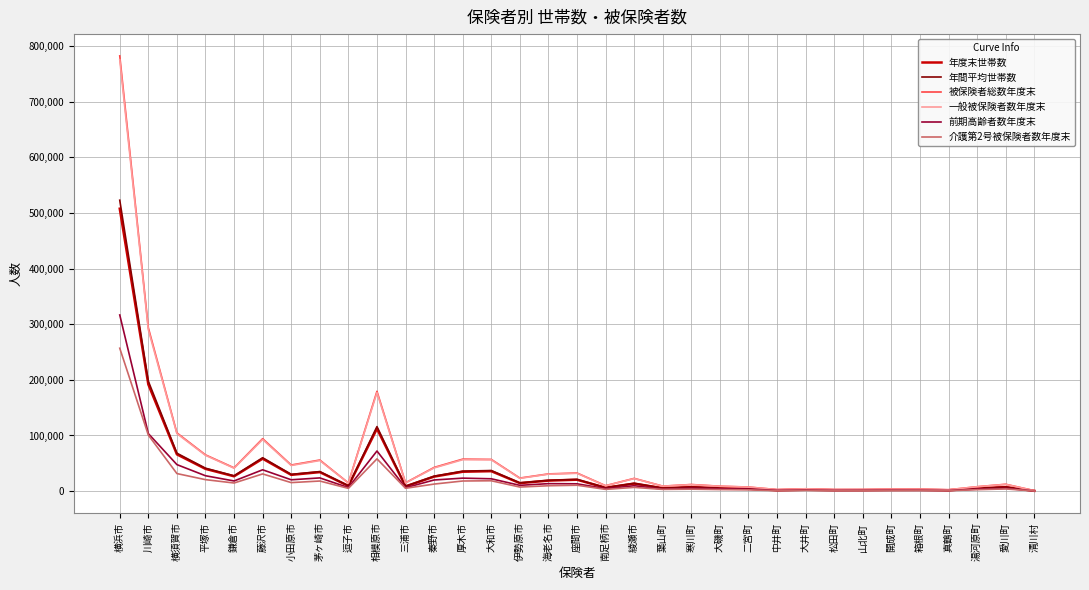

What is the maximum value shown in the chart?

782199